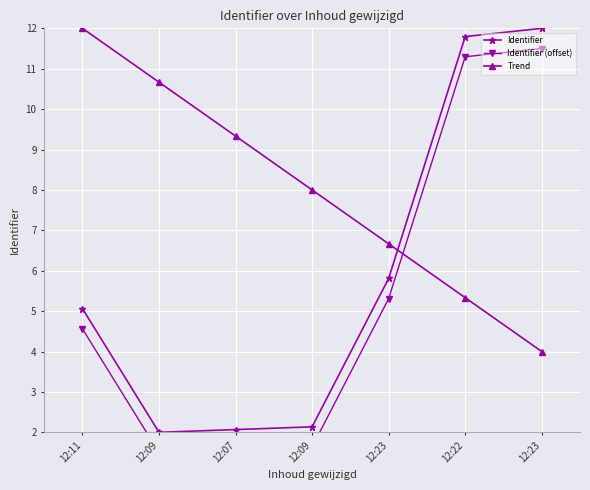

True or false: Trend has more than 1 points higher than both neighbors.

False